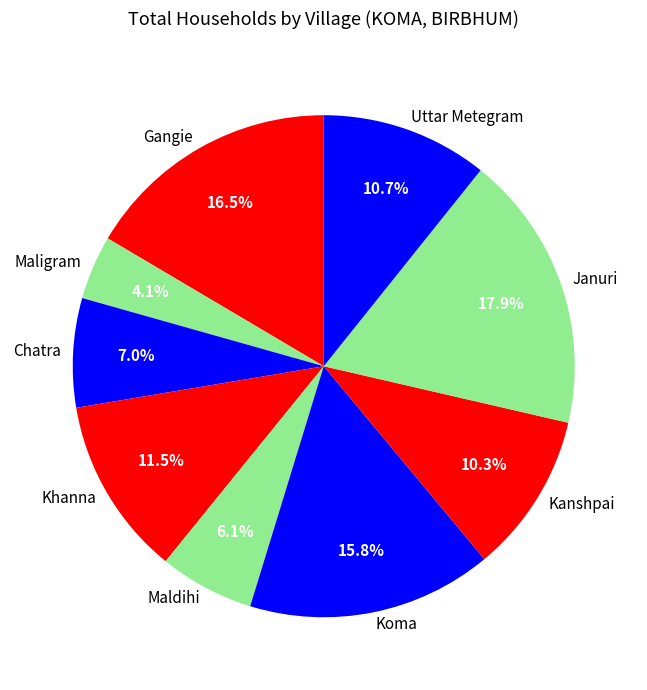

What is the ratio of the value at Chatra to the value at Januri?

0.4